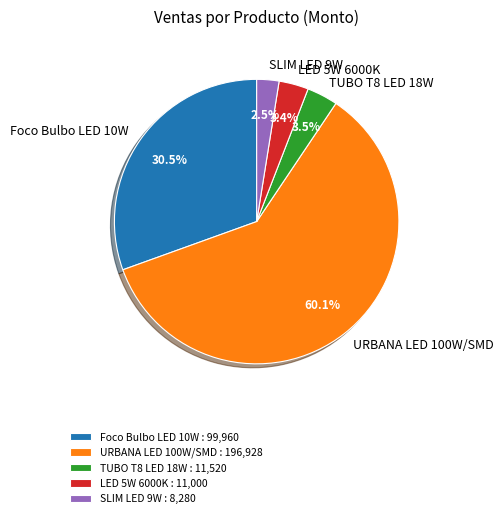

Is there any slice that represents more than half of the pie?

Yes